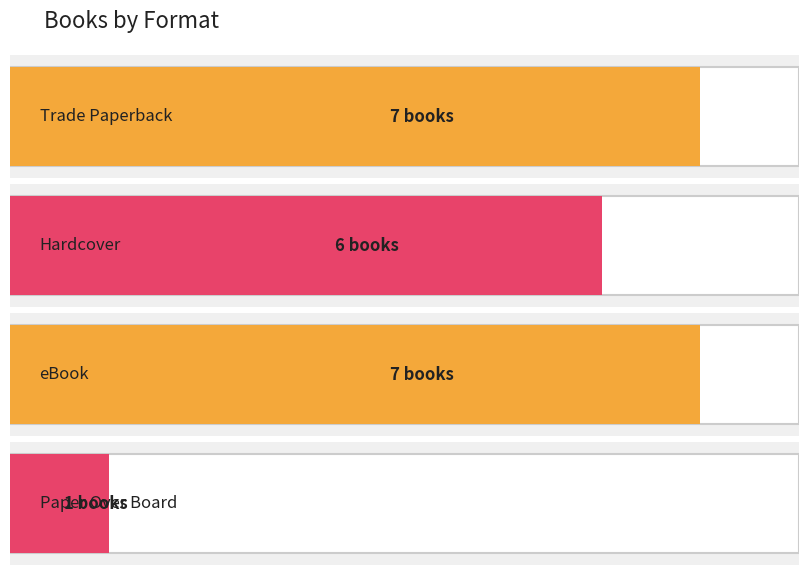

What is the label of the 1st bar from the right?

Paper Over Board